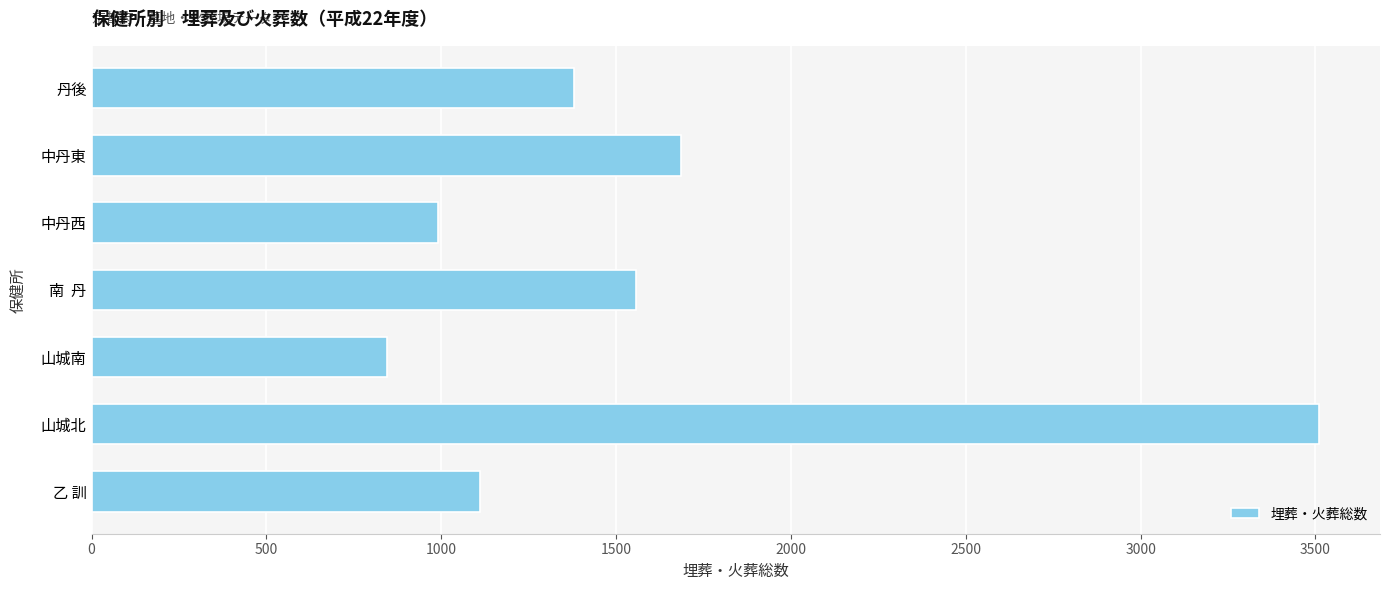

What is the ratio of the value at 丹後 to the value at 南  丹?

0.9